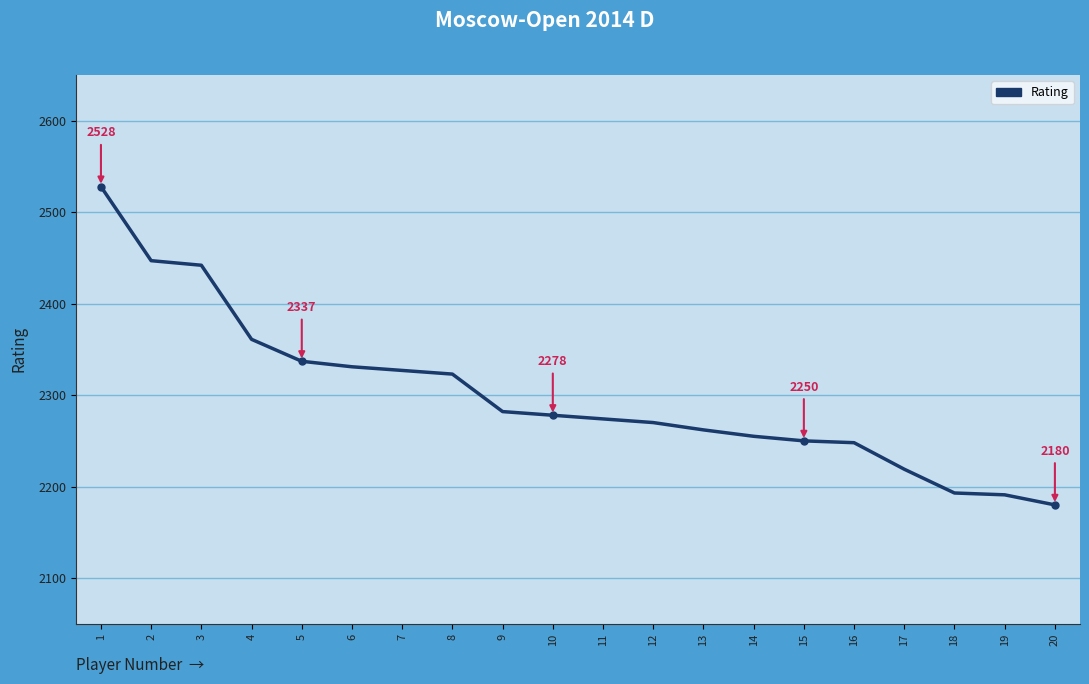

What value does the data have at 5?

2337